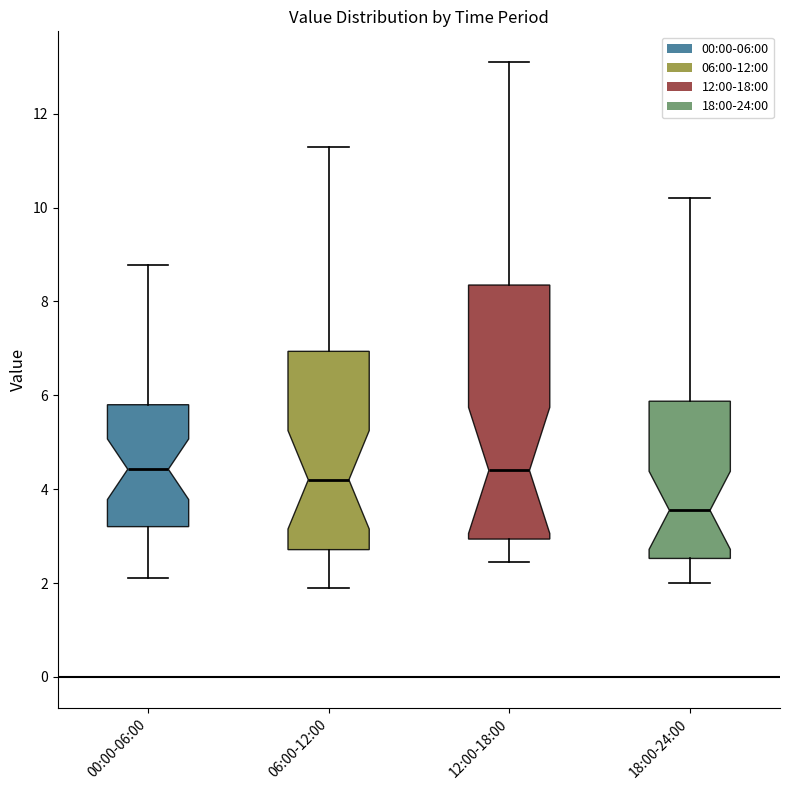

Which box is the tallest, from its lower edge to its upper edge?

12:00-18:00